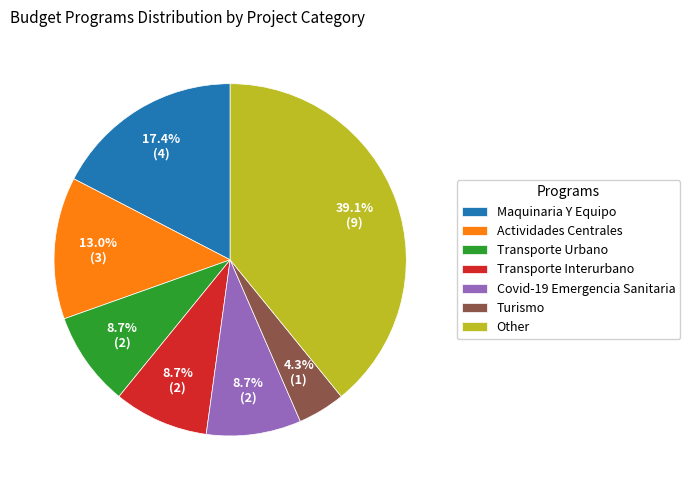

Count the number of slices in the pie.

7